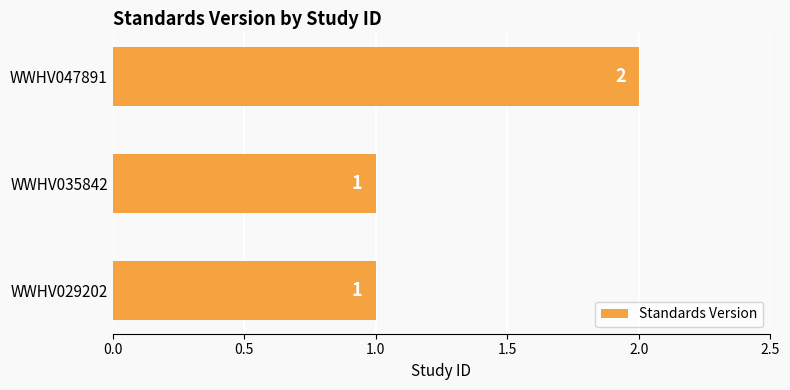

Which category has the highest value across all series?

WWHV047891